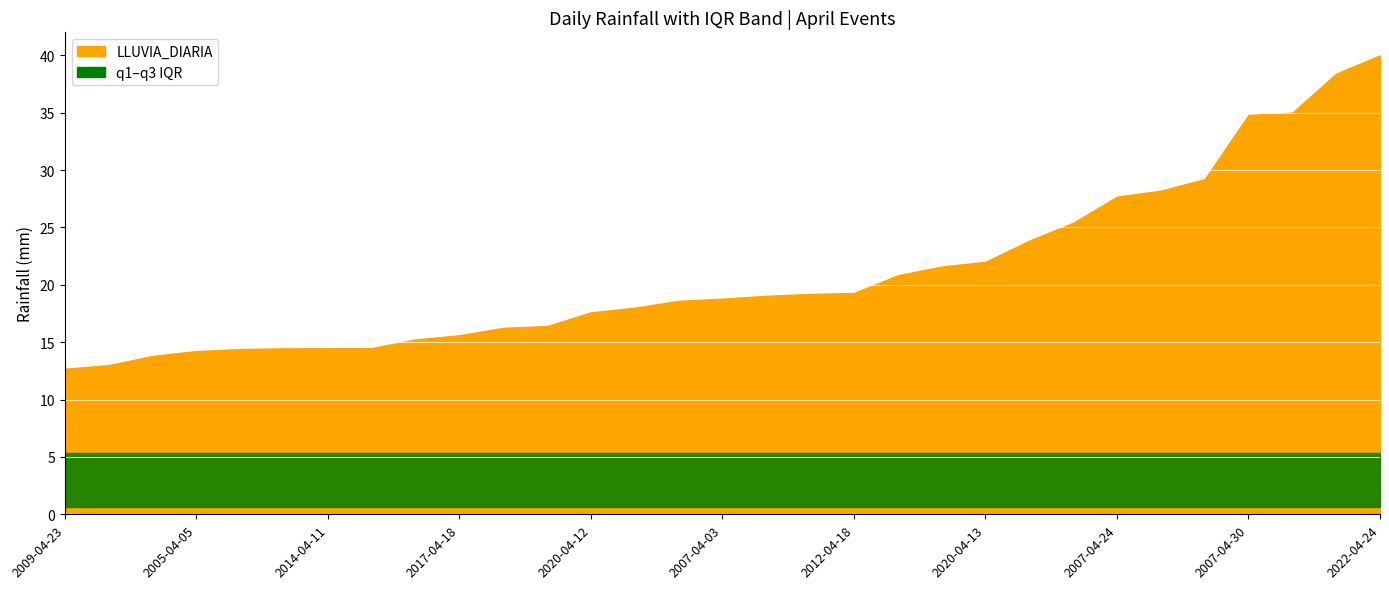

Reading right to left, what are all the values shown in this chart?

LLUVIA_DIARIA: 40.0	38.4	35.0	34.8	29.2	28.2	27.7	25.4	23.9	22.0	21.6	20.8	19.3	19.2	19.0	18.8	18.6	18.0	17.6	16.4	16.2	15.6	15.2	14.5	14.5	14.5	14.4	14.2	13.8	13.0	12.7
q1: 0.6	0.6	0.6	0.6	0.6	0.6	0.6	0.6	0.6	0.6	0.6	0.6	0.6	0.6	0.6	0.6	0.6	0.6	0.6	0.6	0.6	0.6	0.6	0.6	0.6	0.6	0.6	0.6	0.6	0.6	0.6
q3: 5.4	5.4	5.4	5.4	5.4	5.4	5.4	5.4	5.4	5.4	5.4	5.4	5.4	5.4	5.4	5.4	5.4	5.4	5.4	5.4	5.4	5.4	5.4	5.4	5.4	5.4	5.4	5.4	5.4	5.4	5.4